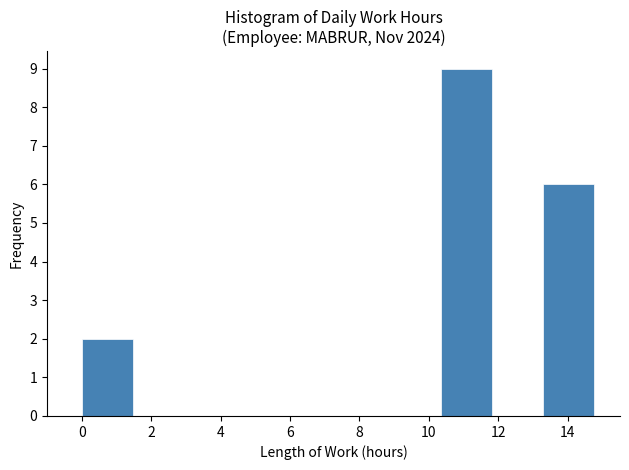

How tall is the bar that spans 0.0 to 1.4 on the x-axis? Neither the bar edges nor the heights are printed on the chart, so give them approximately, as read against the axes.

2